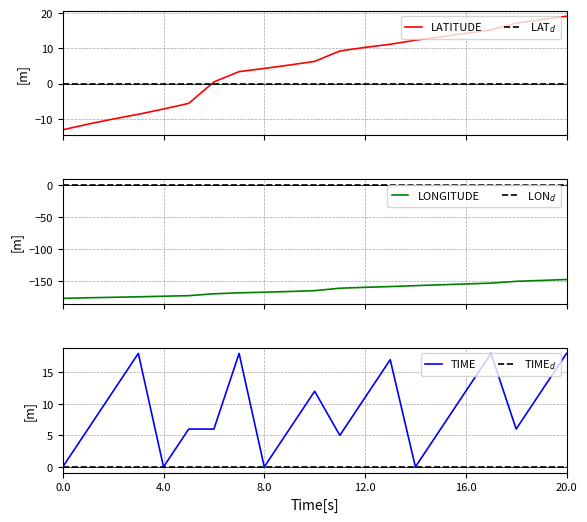

What are all the series names shown in the legend?

LATITUDE, LAT$_d$, LONGITUDE, LON$_d$, TIME, TIME$_d$